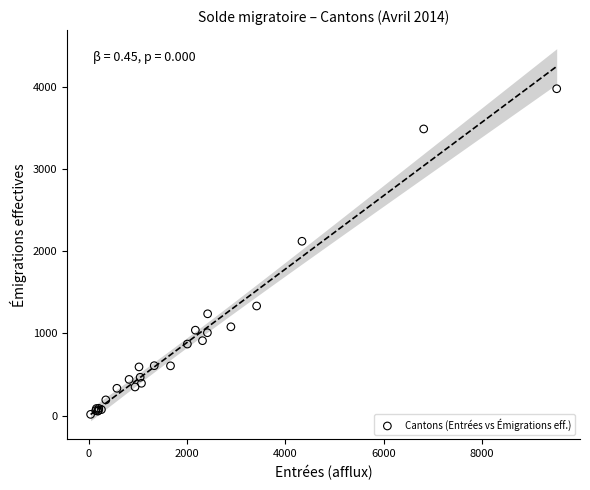

What Y value in the scatter plot is closest to 1994?

2119